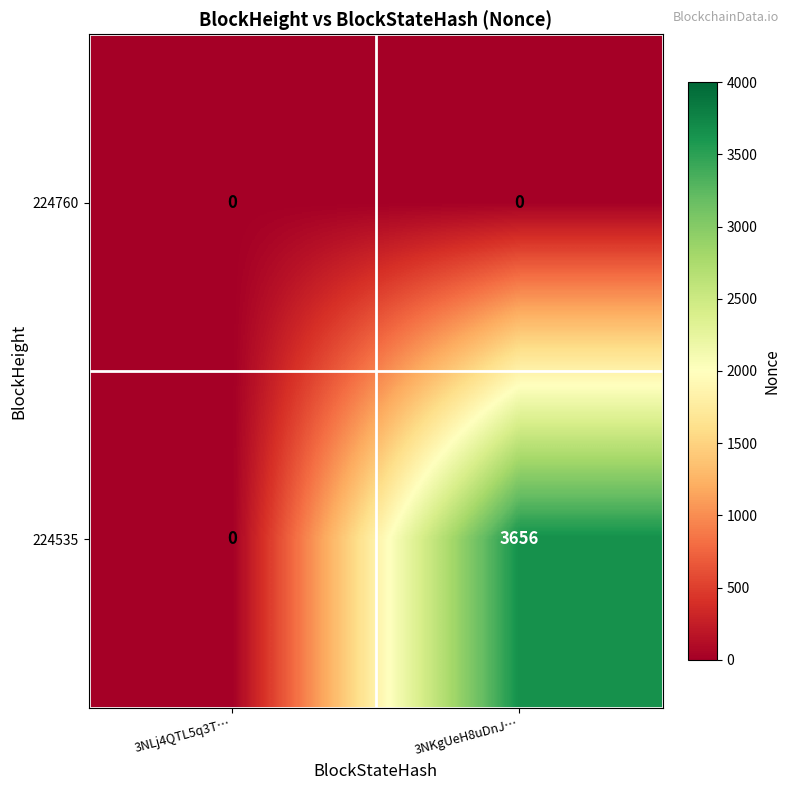

Which series changed the most between 3NLj4QTL5q3T… and 3NKgUeH8uDnJ…?

224535